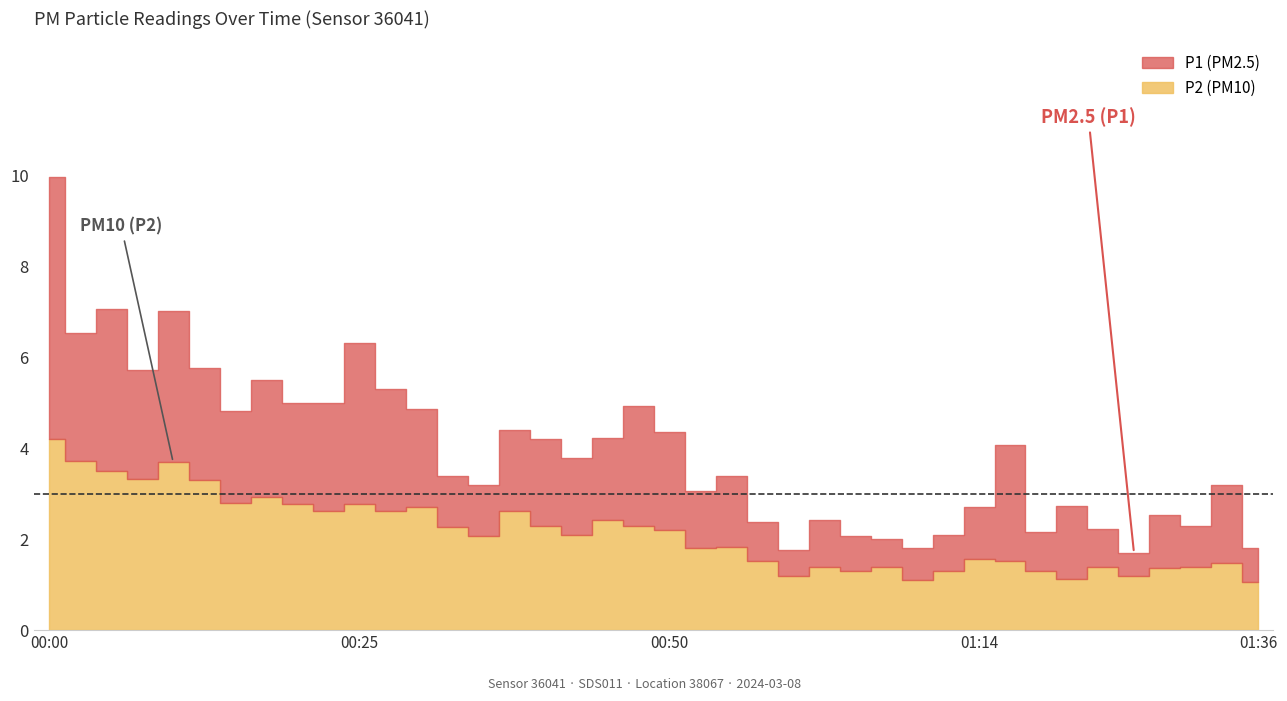

How many interior local peaks does the P2 series have?

12